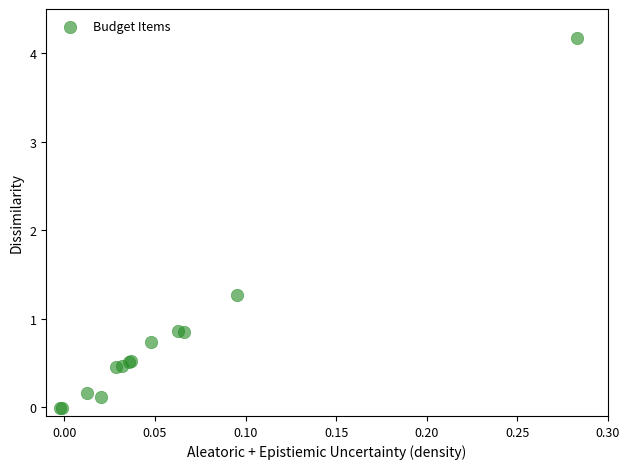

What Y value in the scatter plot is closest to 2?

1.3